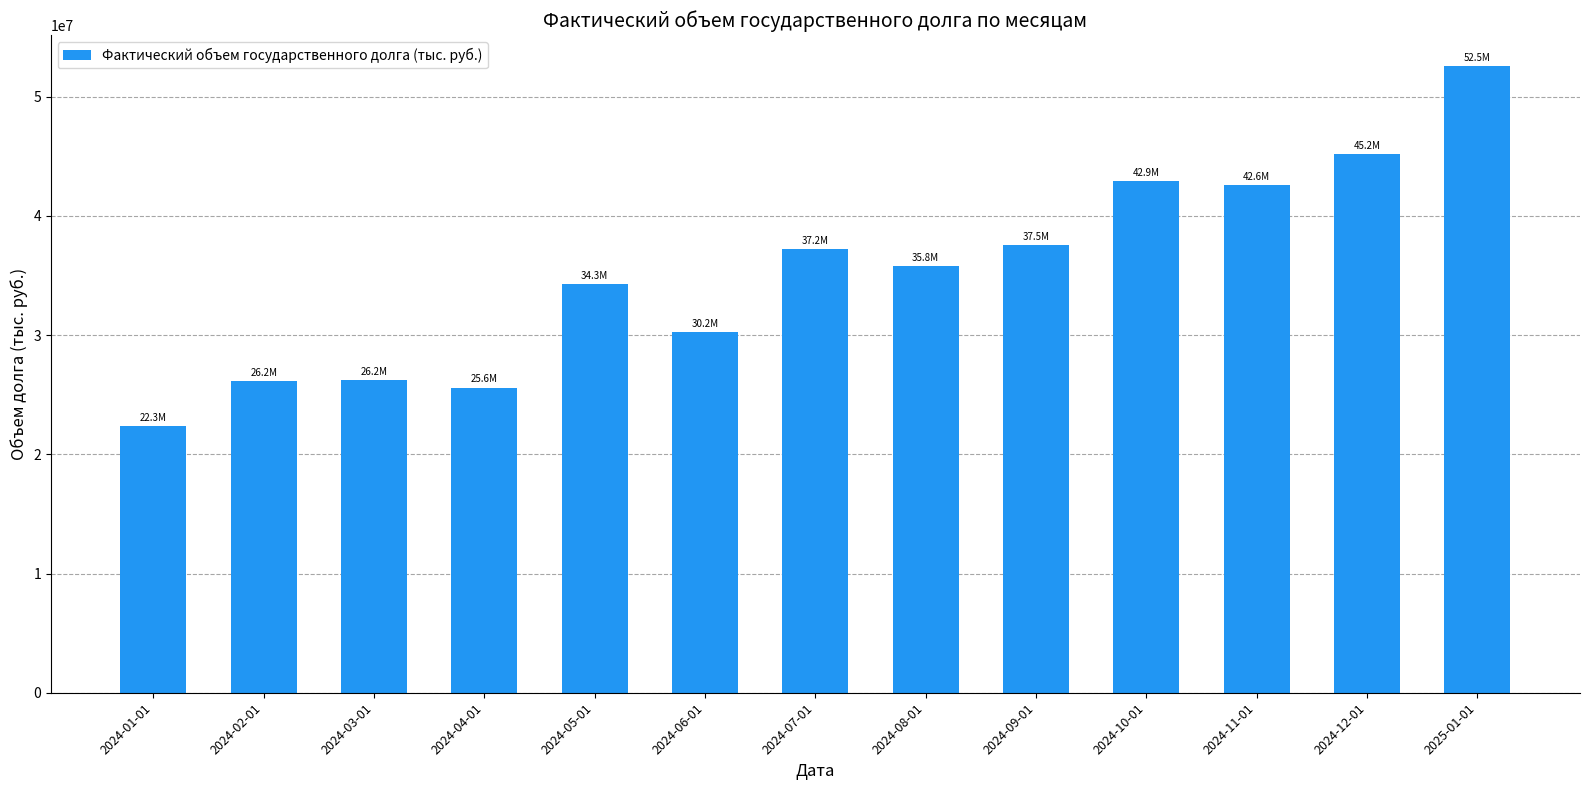

The value at 2025-01-01 is 52527886.7. True or false?

True